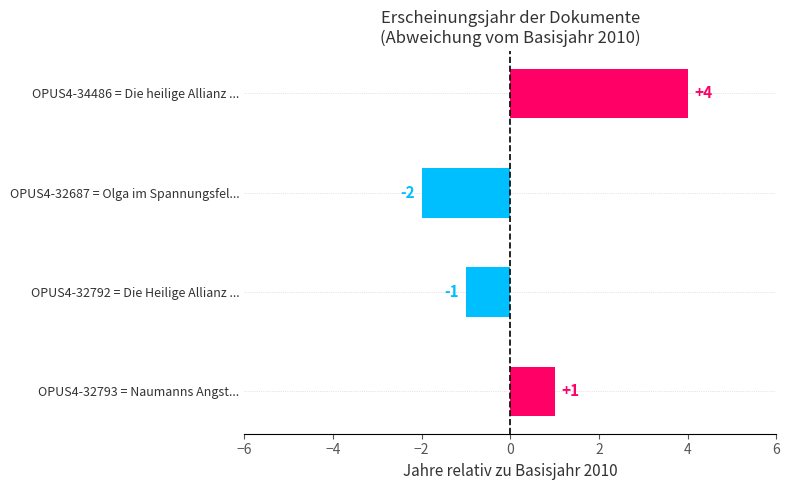

Is it true that the value at OPUS4-32687 = Olga im Spannungsfel... is -2?

True